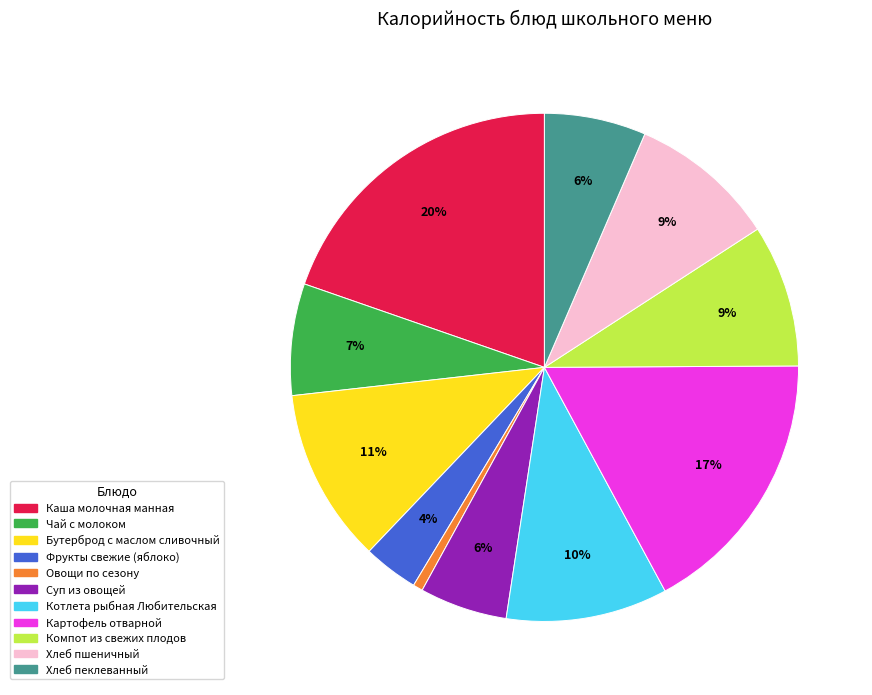

True or false: Овощи по сезону accounts for 1% of the total.

True